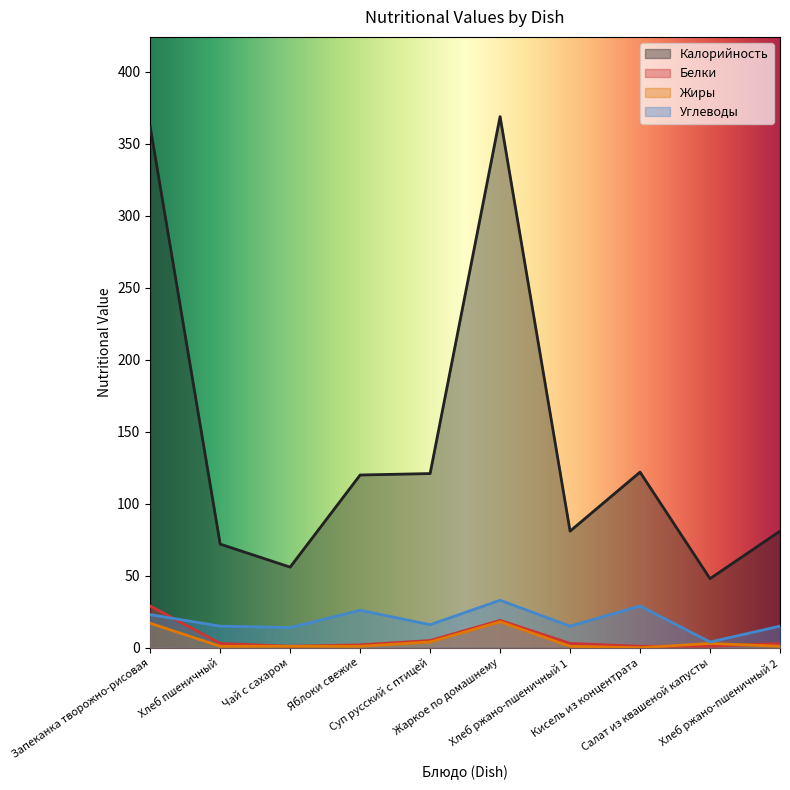

Reading right to left, what are all the values shown in this chart?

Калорийность: Хлеб ржано-пшеничный 2=81	Салат из квашеной капусты=48	Кисель из концентрата=122	Хлеб ржано-пшеничный 1=81	Жаркое по домашнему=369	Суп русский с птицей=121	Яблоки свежие=120	Чай с сахаром=56	Хлеб пшеничный=72	Запеканка творожно-рисовая=362
Белки: Хлеб ржано-пшеничный 2=3	Салат из квашеной капусты=1	Кисель из концентрата=1	Хлеб ржано-пшеничный 1=3	Жаркое по домашнему=19	Суп русский с птицей=5	Яблоки свежие=2	Чай с сахаром=1	Хлеб пшеничный=3	Запеканка творожно-рисовая=29
Жиры: Хлеб ржано-пшеничный 2=1	Салат из квашеной капусты=3	Кисель из концентрата=0	Хлеб ржано-пшеничный 1=1	Жаркое по домашнему=18	Суп русский с птицей=4	Яблоки свежие=1	Чай с сахаром=1	Хлеб пшеничный=1	Запеканка творожно-рисовая=17
Углеводы: Хлеб ржано-пшеничный 2=15	Салат из квашеной капусты=4	Кисель из концентрата=29	Хлеб ржано-пшеничный 1=15	Жаркое по домашнему=33	Суп русский с птицей=16	Яблоки свежие=26	Чай с сахаром=14	Хлеб пшеничный=15	Запеканка творожно-рисовая=23